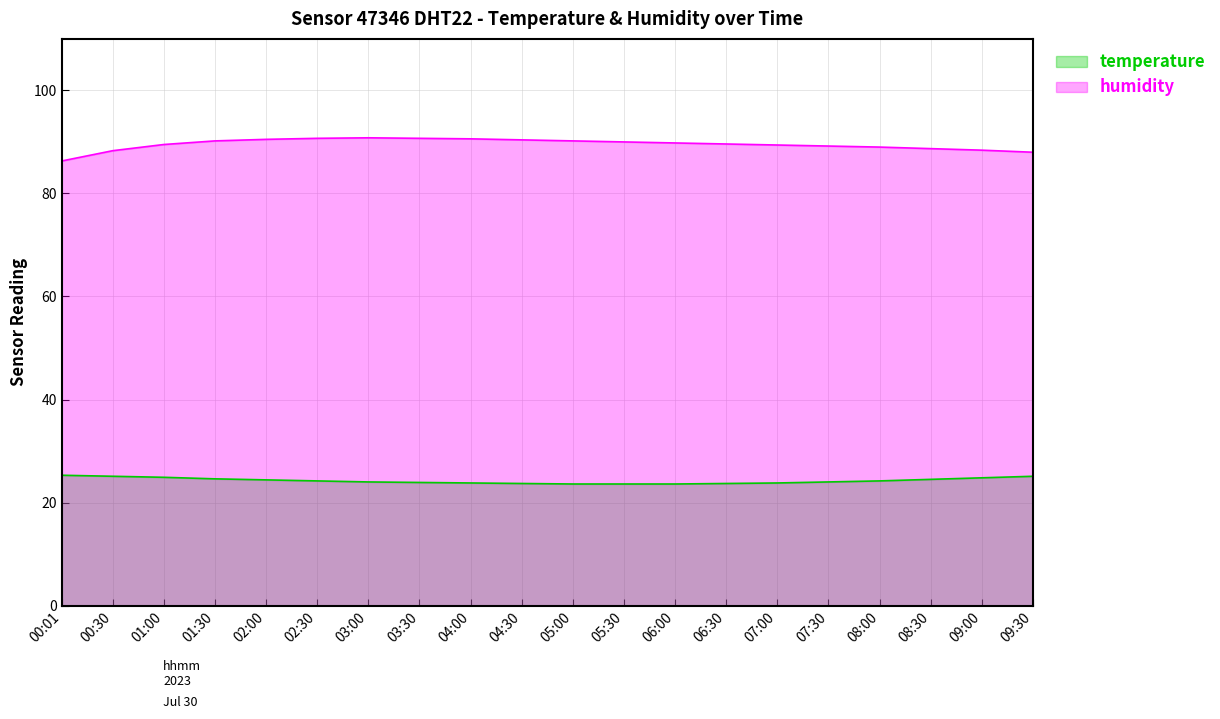

What is the difference between the second highest and minimum values in the humidity series?

4.4